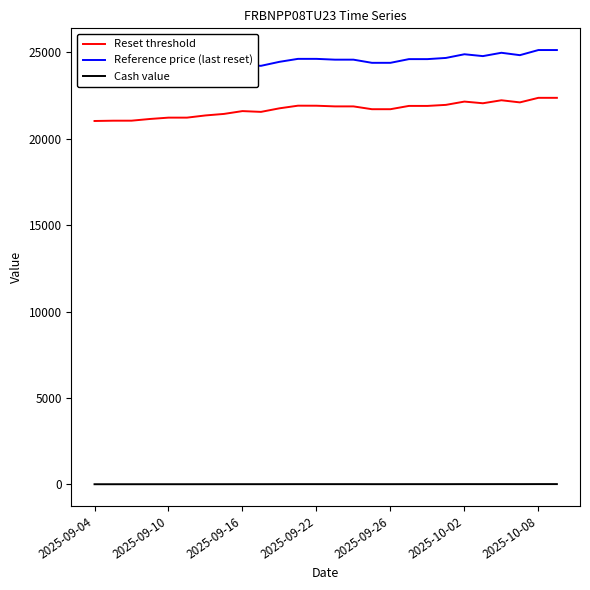

At which label does Cash value reach its minimum?

2025-09-04